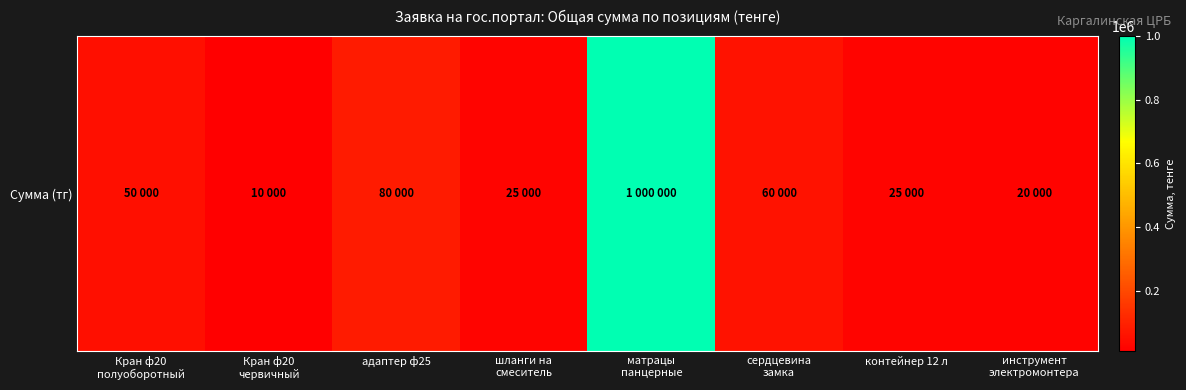

What is the average value?

158750